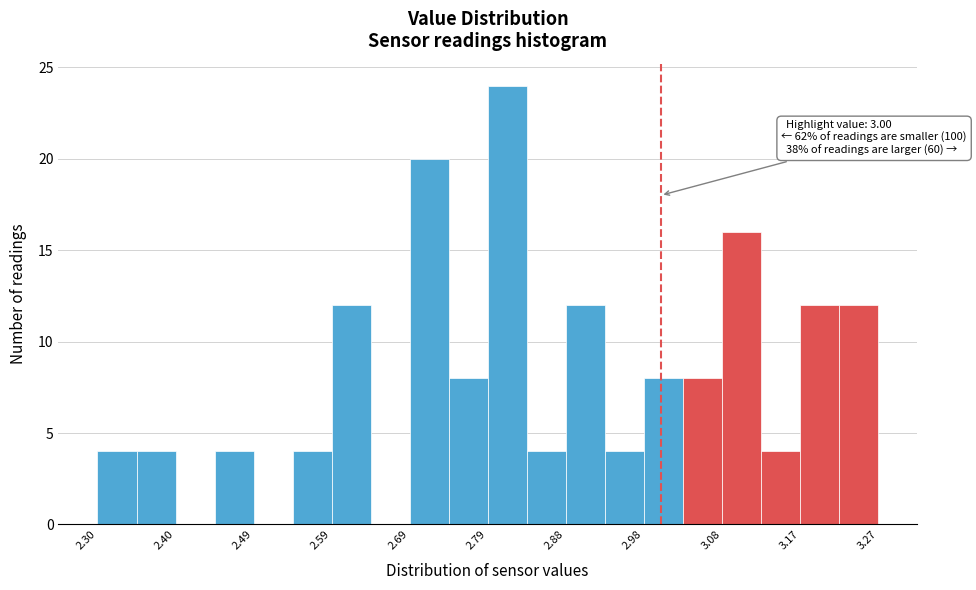

Which range on the x-axis has the tallest bar?

2.79 to 2.83